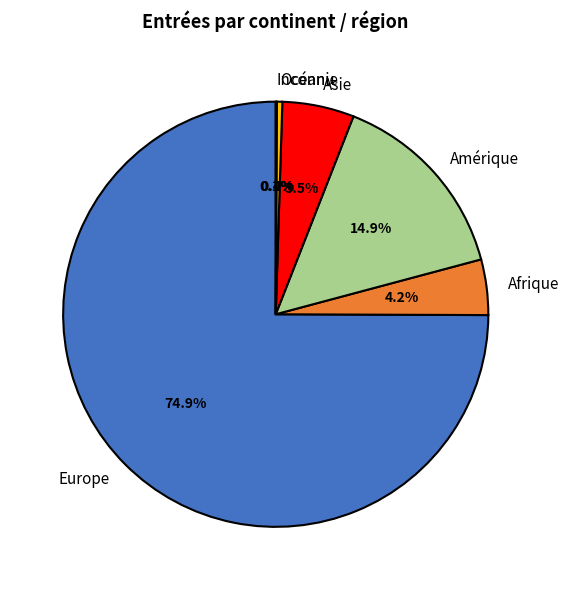

To the nearest percent, what is the difference between the largest and smallest slice percentages?

75%